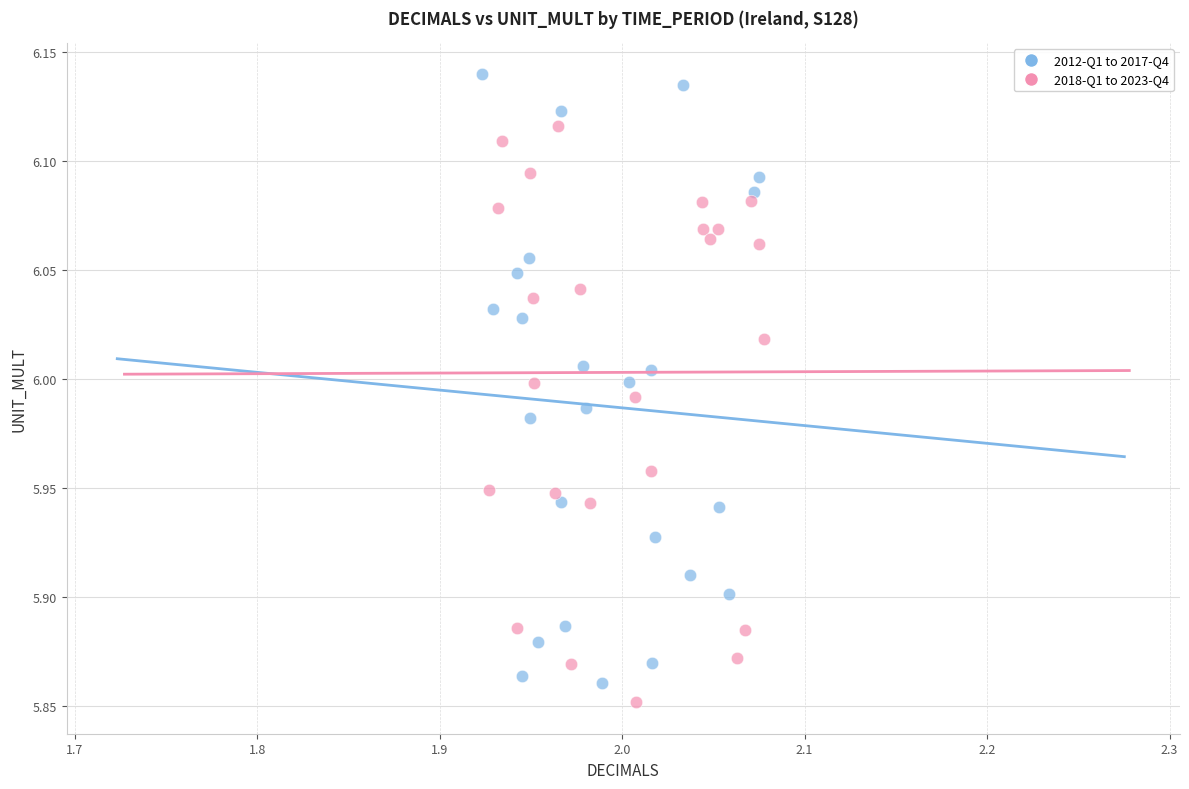

Which series reaches the maximum Y coordinate?

2012-Q1 to 2017-Q4